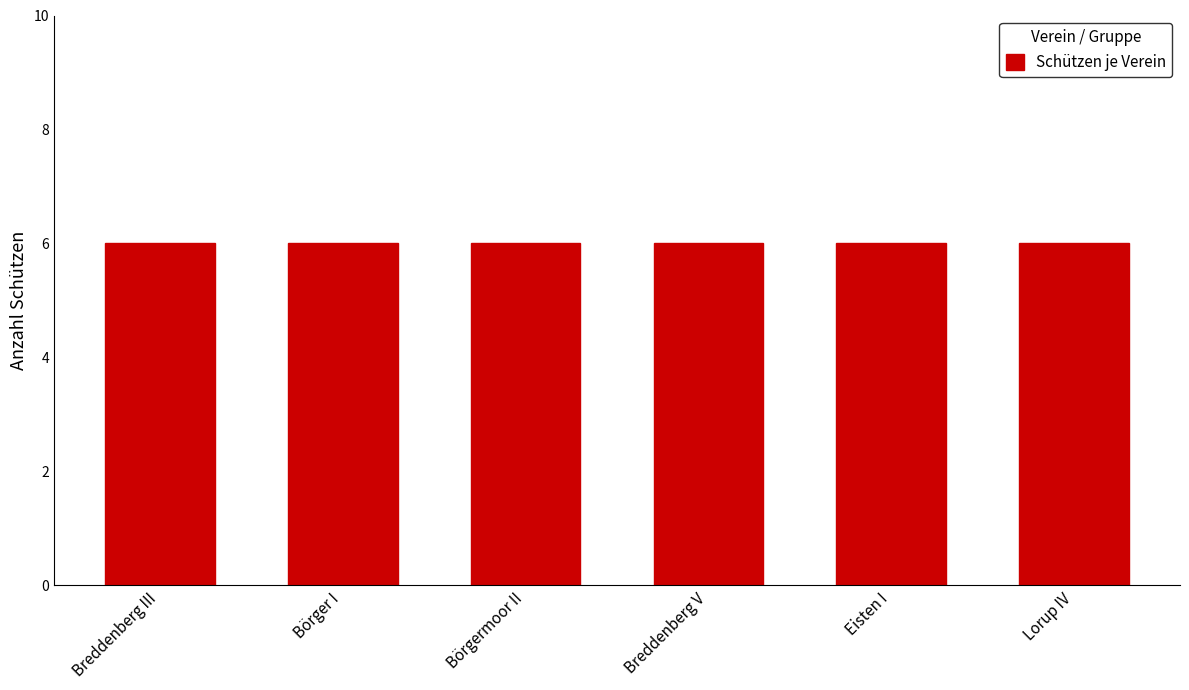

How many data points does each series have?

6